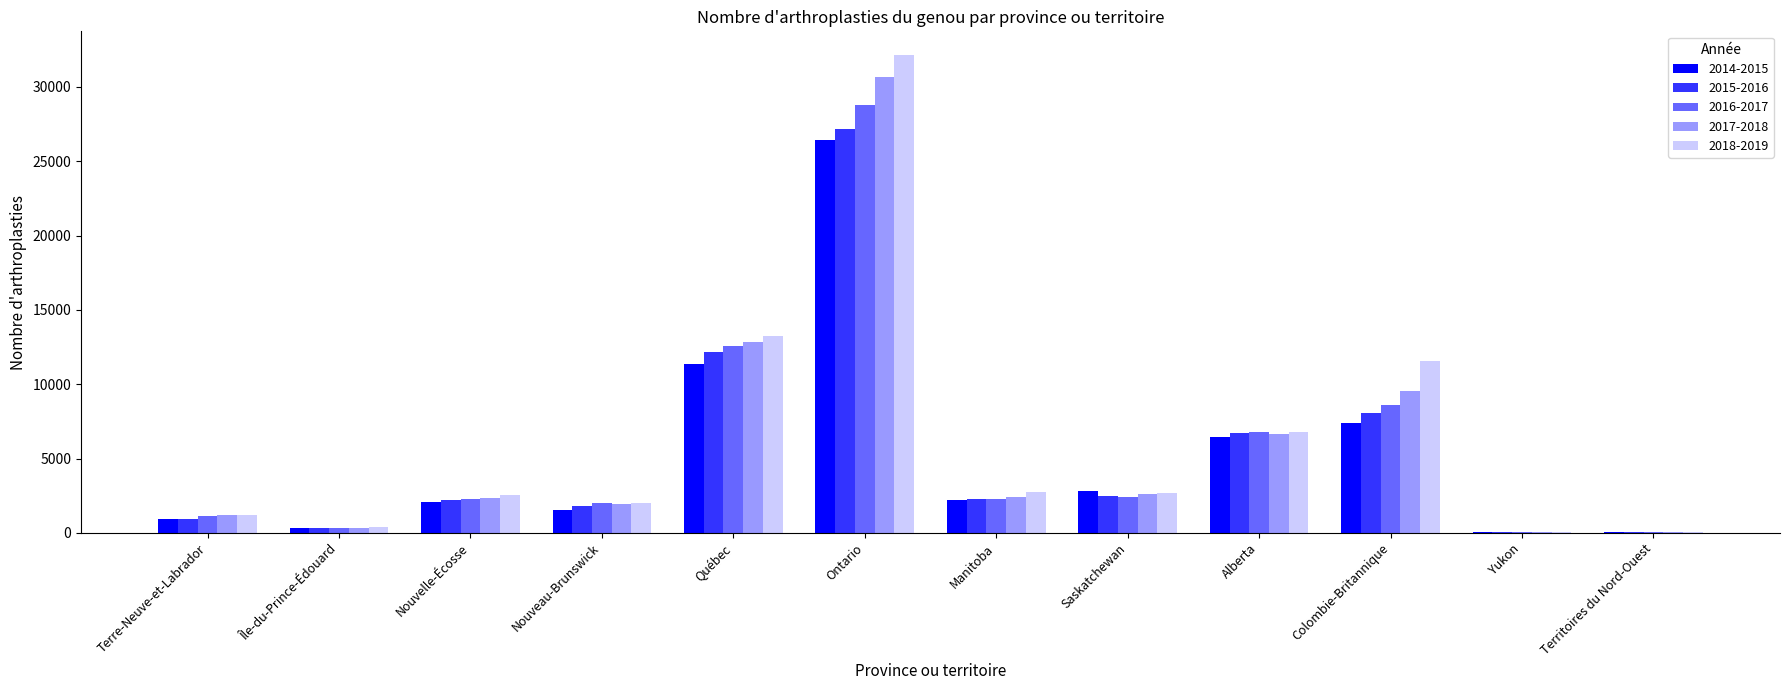

Which label corresponds to the largest value in the chart?

Ontario